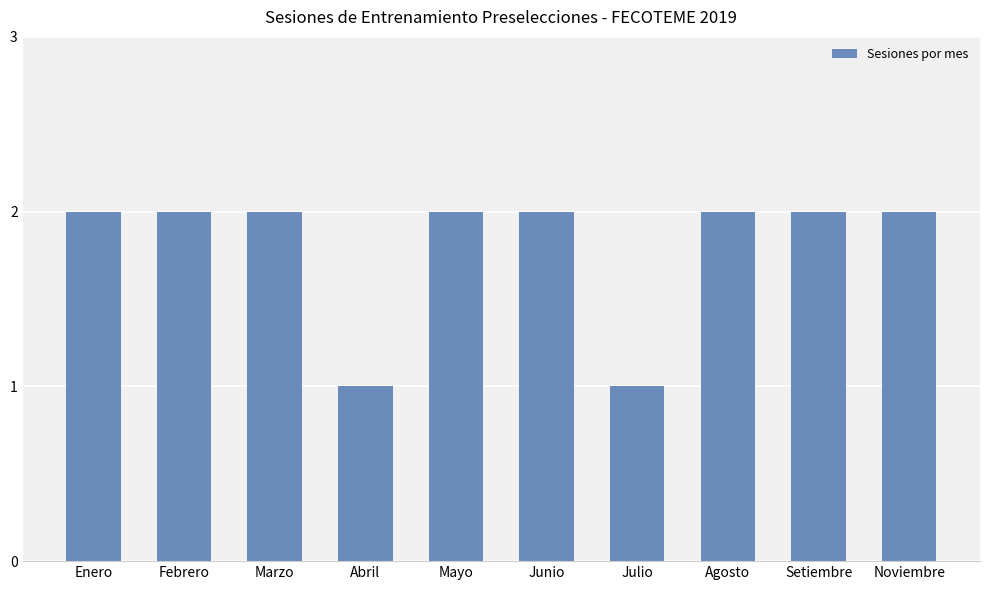

What is the label of the 10th bar from the right?

Enero